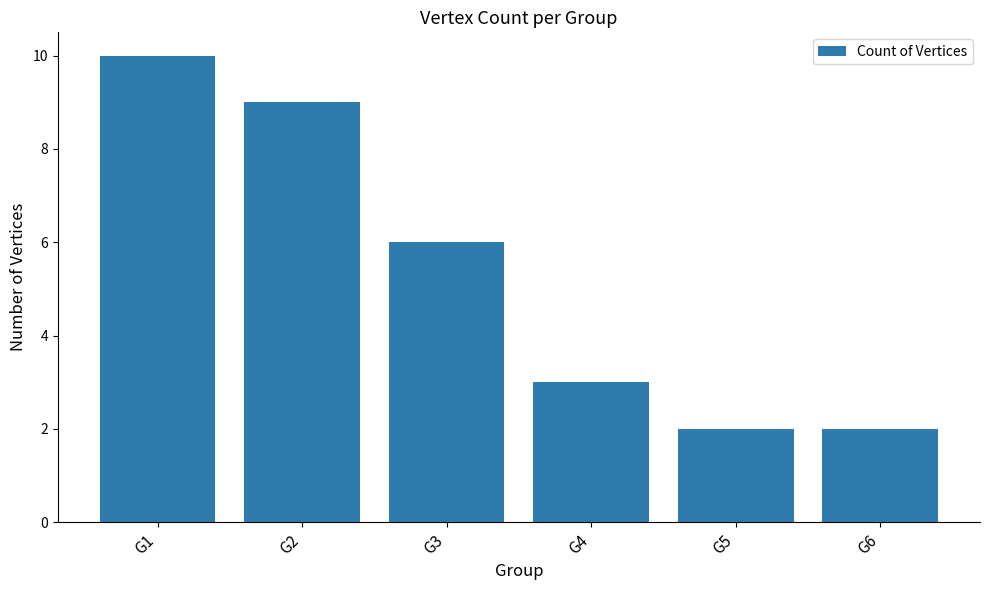

Is it true that the value at G3 is 6?

True